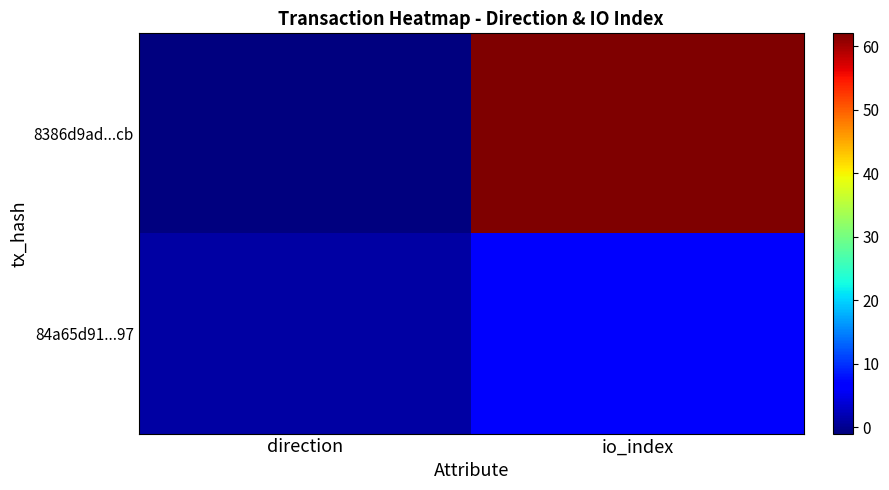

Between direction and io_index, which is larger?

io_index